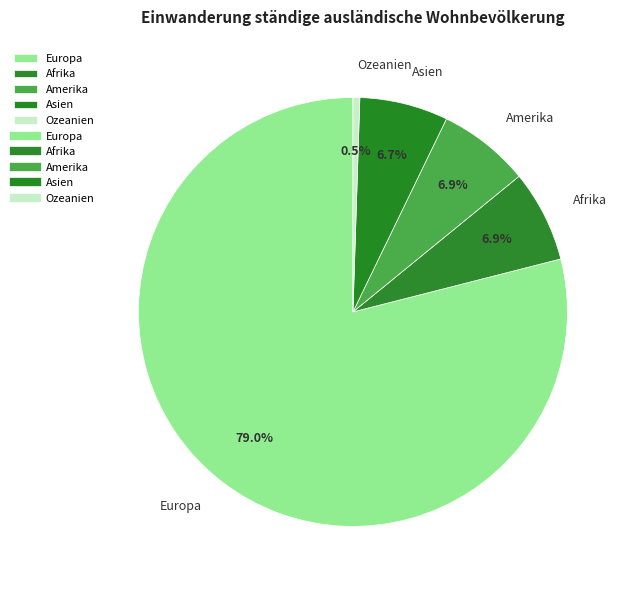

Combined, do Amerika and Europa account for over 50%?

Yes